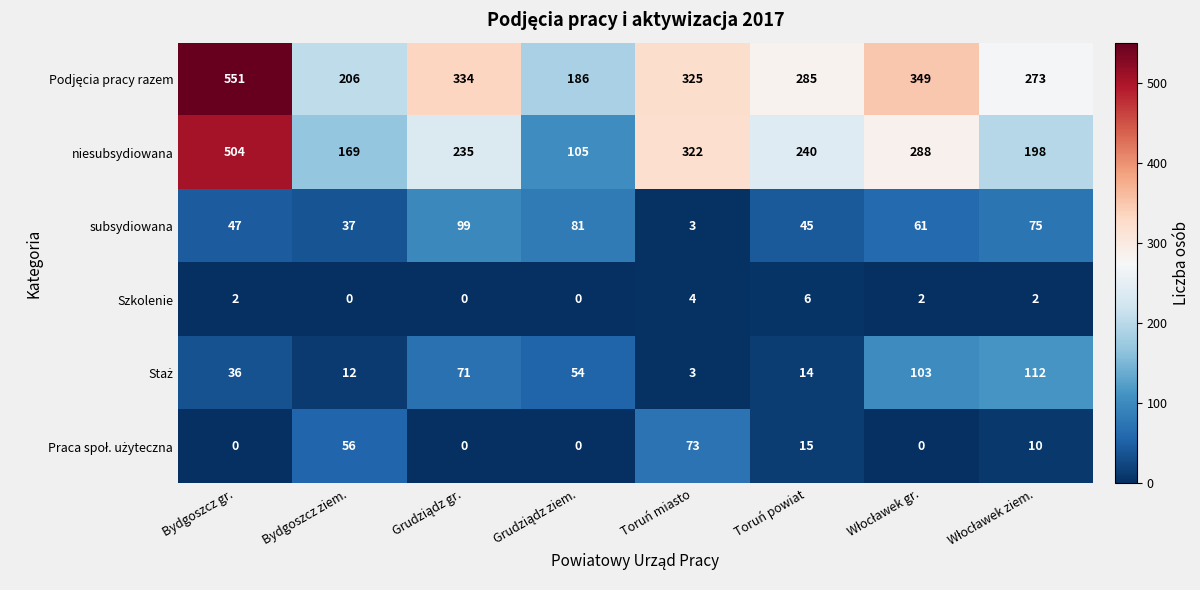

What is the sum of all Szkolenie values?

16